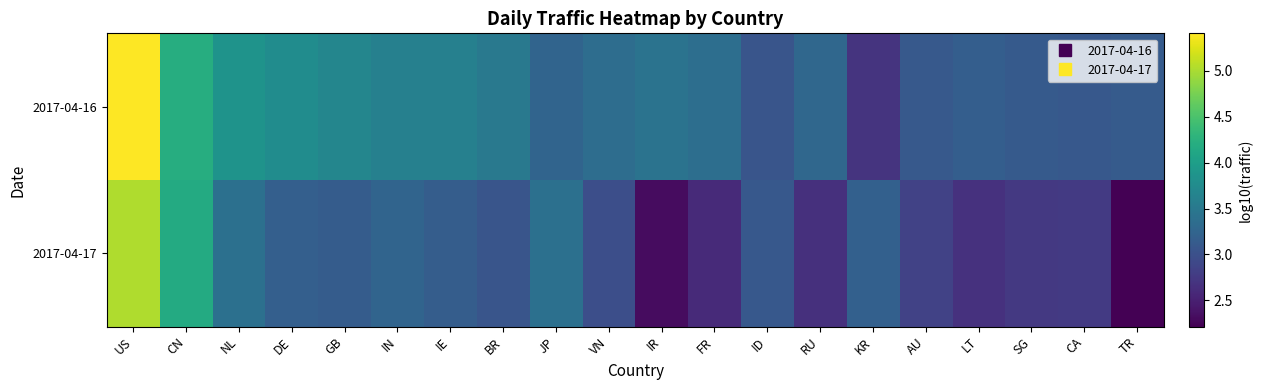

List the series in order of their peak value, lowest first.

2017-04-17, 2017-04-16